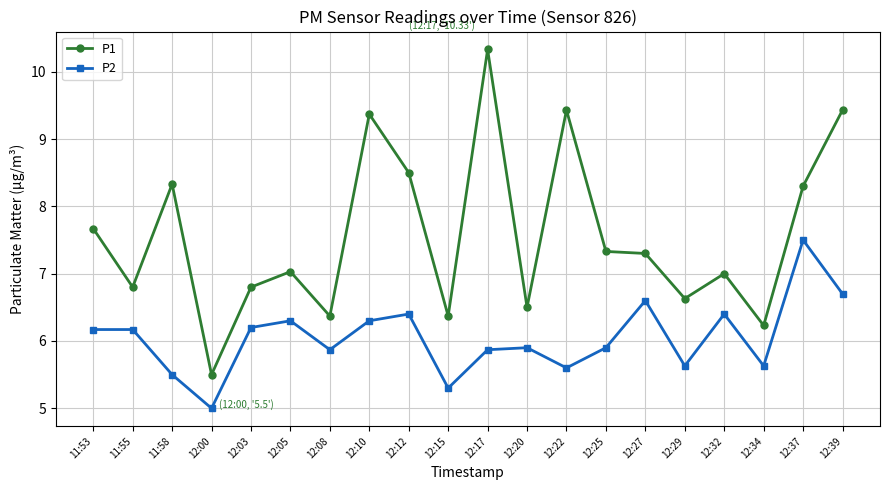

Reading left to right, transcribe all the data shown in this chart.

P1: 11:53=7.7	11:55=6.8	11:58=8.3	12:00=5.5	12:03=6.8	12:05=7.0	12:08=6.4	12:10=9.4	12:12=8.5	12:15=6.4	12:17=10.3	12:20=6.5	12:22=9.4	12:25=7.3	12:27=7.3	12:29=6.6	12:32=7.0	12:34=6.2	12:37=8.3	12:39=9.4
P2: 11:53=6.2	11:55=6.2	11:58=5.5	12:00=5.0	12:03=6.2	12:05=6.3	12:08=5.9	12:10=6.3	12:12=6.4	12:15=5.3	12:17=5.9	12:20=5.9	12:22=5.6	12:25=5.9	12:27=6.6	12:29=5.6	12:32=6.4	12:34=5.6	12:37=7.5	12:39=6.7